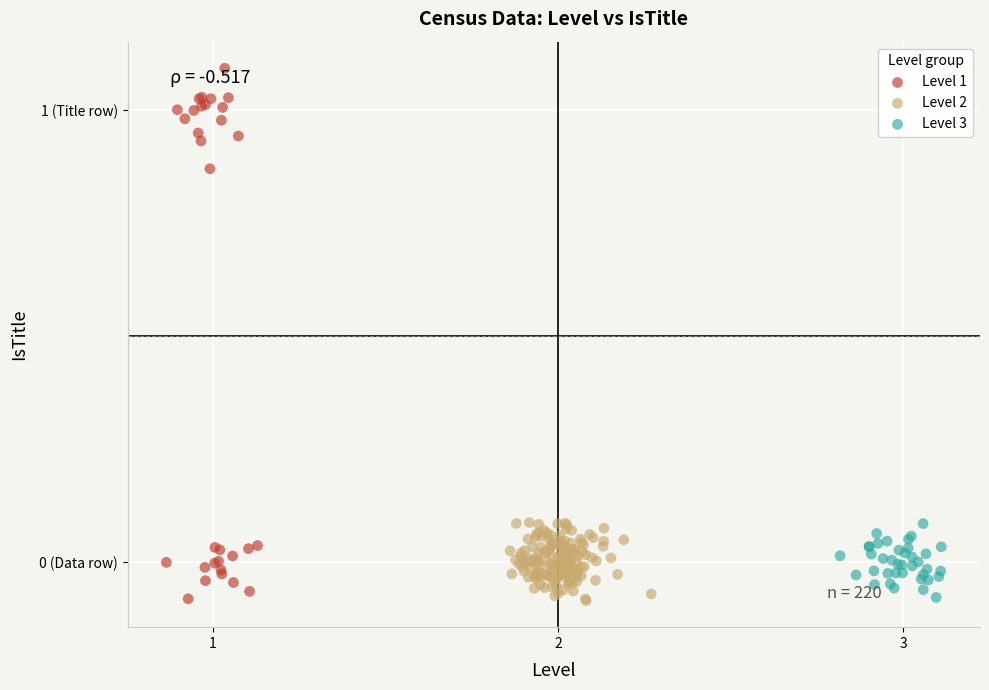

What are all the series names shown in the legend?

Level 1, Level 2, Level 3